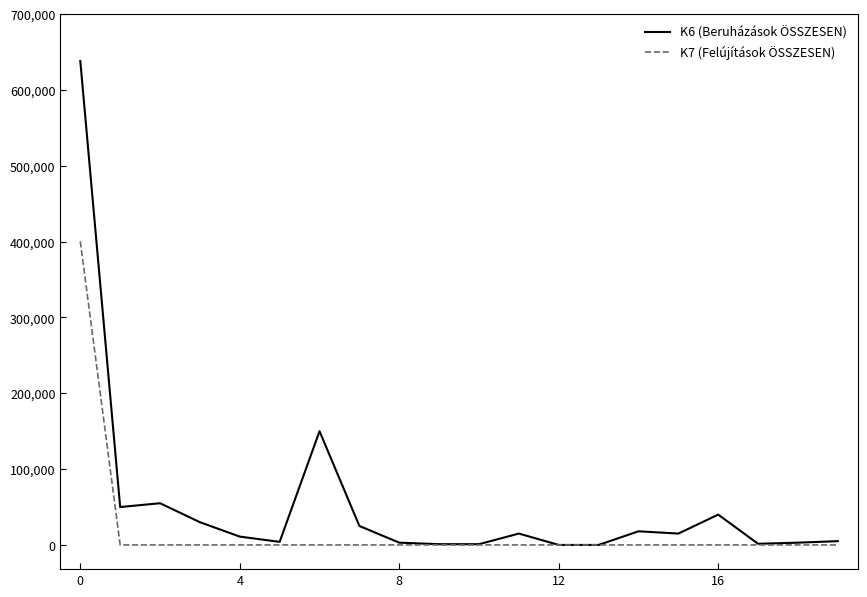

List the series in order of their overall mean, highest first.

K6 (Beruházások ÖSSZESEN), K7 (Felújítások ÖSSZESEN)